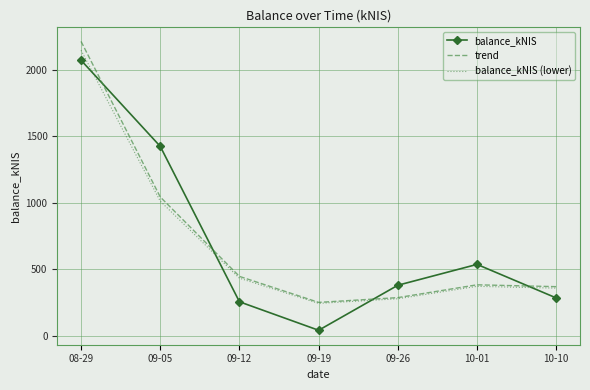

Which label corresponds to the smallest value in the chart?

09-19